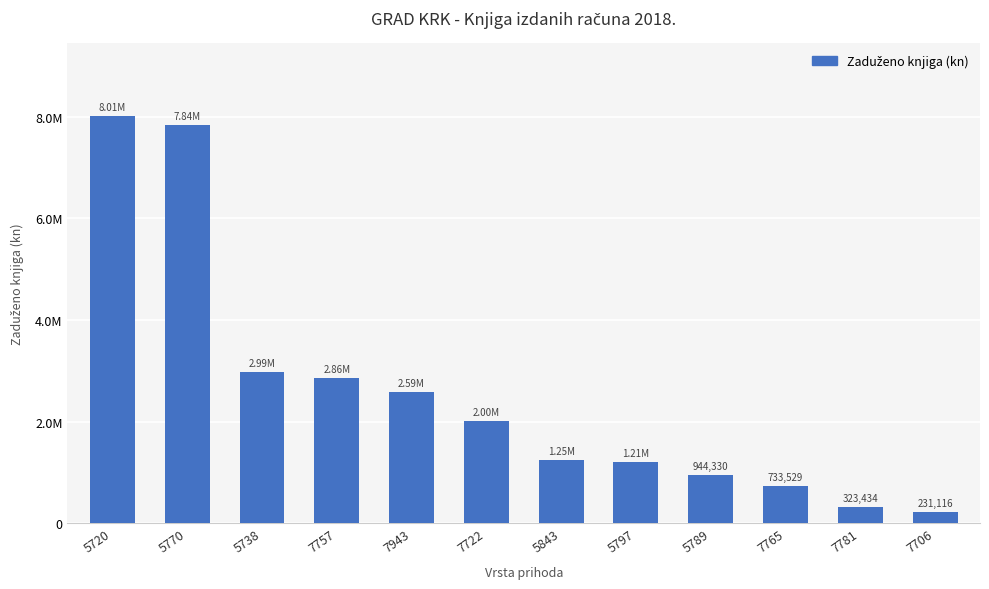

Does the chart contain any negative values?

No